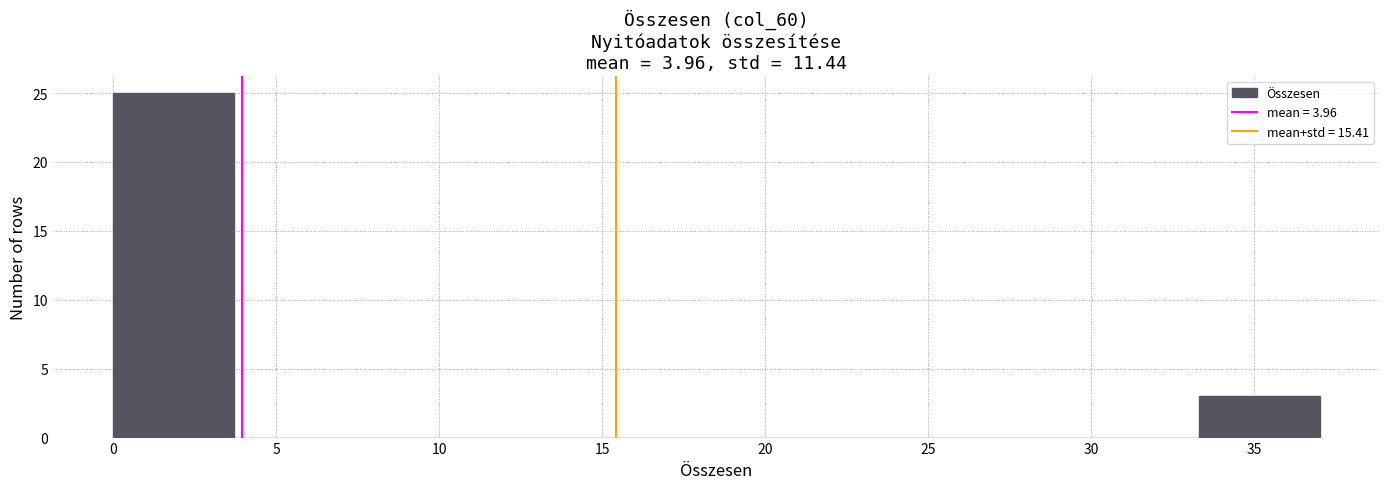

Reading left to right, transcribe this chart: for each bar, give the range it covers on the x-axis and its height. Neither the bar edges nor the heights are printed on the chart, so give them approximately, as read against the axes.

0.0 to 3.7: 25
3.7 to 7.4: 0
7.4 to 11.1: 0
11.1 to 14.8: 0
14.8 to 18.5: 0
18.5 to 22.2: 0
22.2 to 25.9: 0
25.9 to 29.6: 0
29.6 to 33.3: 0
33.3 to 37.0: 3